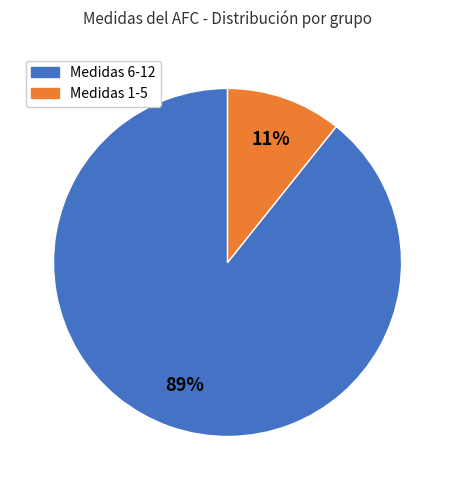

To the nearest percent, what is the average slice percentage?

50%